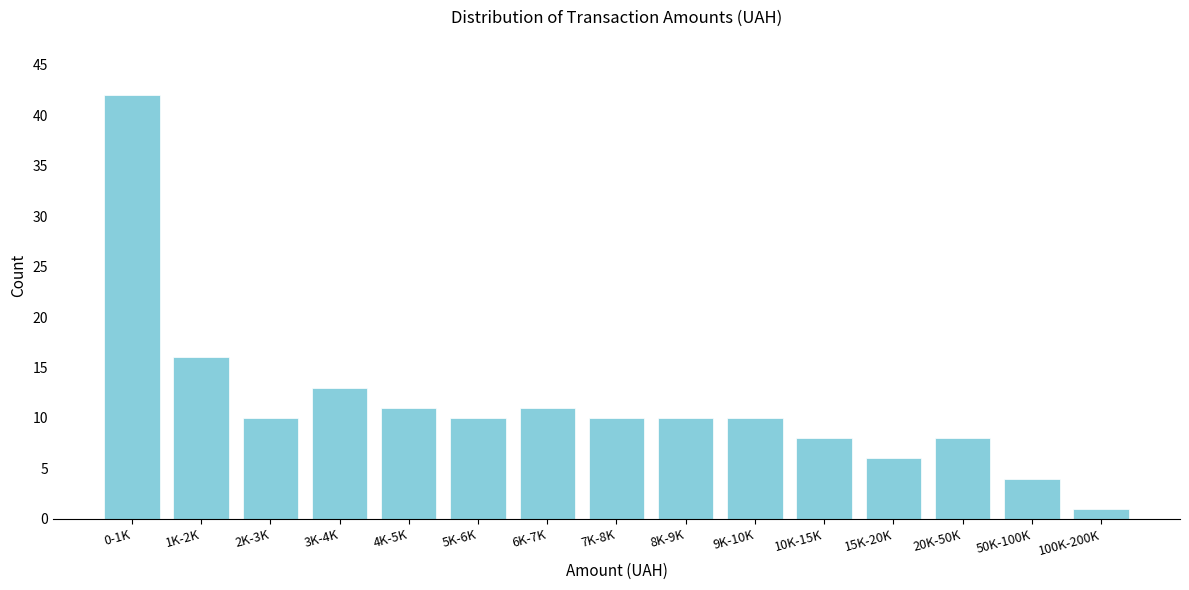

Reading left to right, extract all data points from this chart.

42	16	10	13	11	10	11	10	10	10	8	6	8	4	1